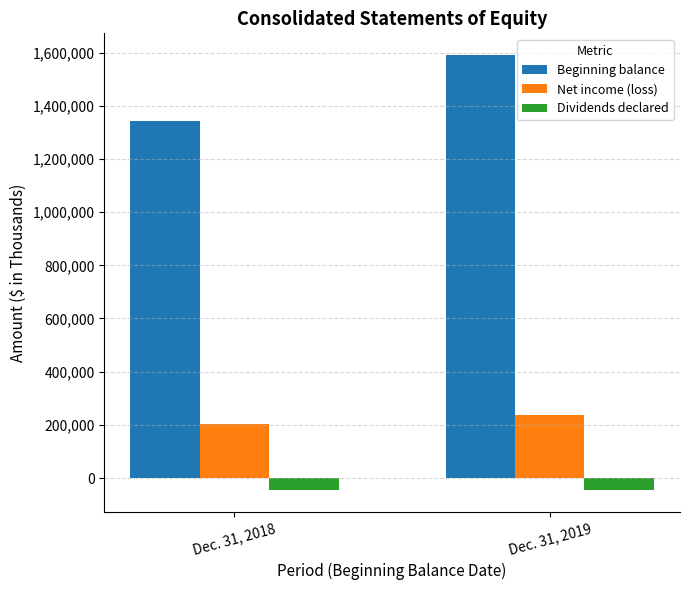

How many values in the Net income (loss) series are below 238474?

1